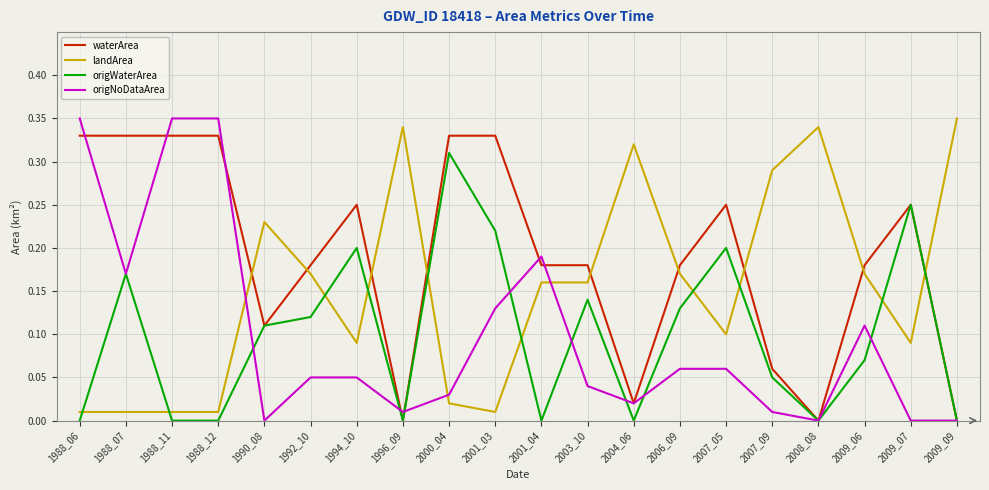

True or false: origWaterArea has a value of 0.0 at 1988_11.

True